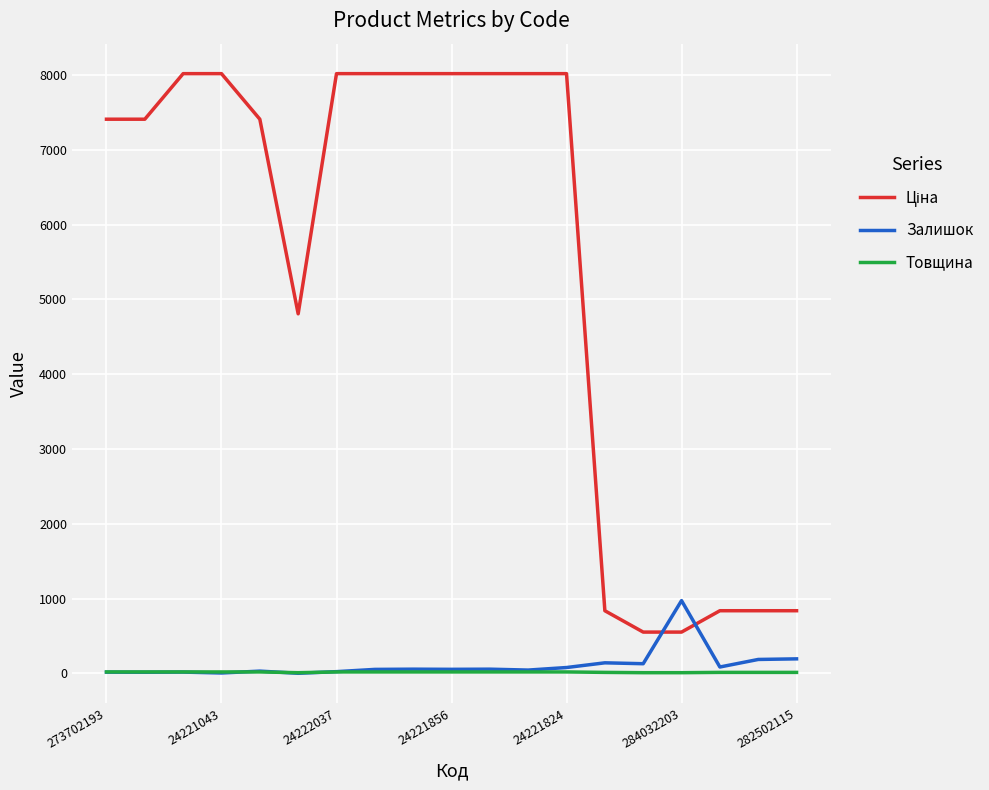

Does the chart have visible grid lines?

Yes